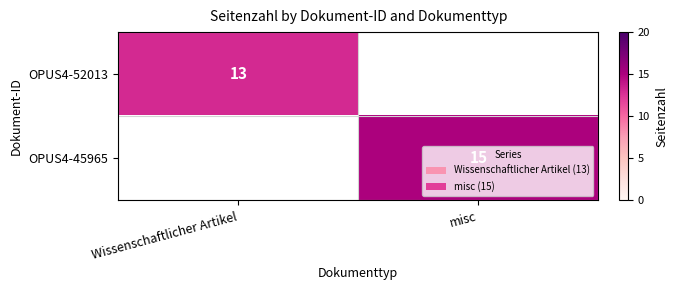

The value of OPUS4-45965 at misc is 15. True or false?

True